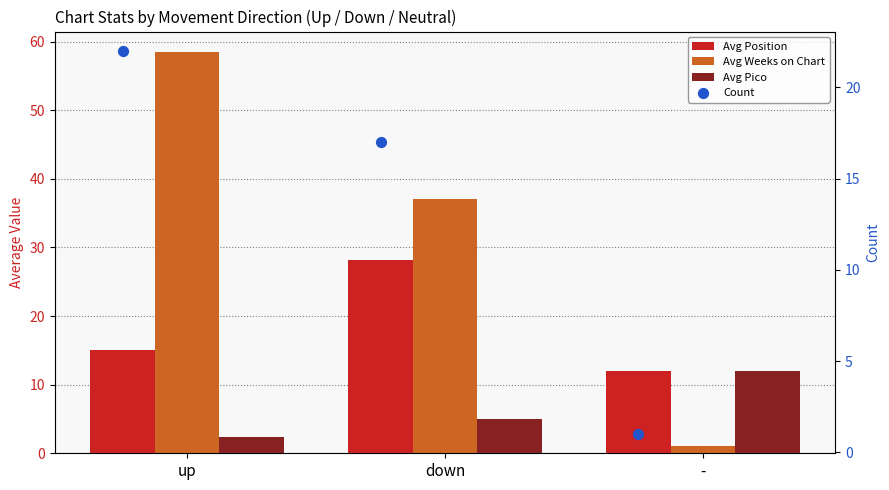

Which series reaches the minimum Y coordinate?

Avg Weeks on Chart